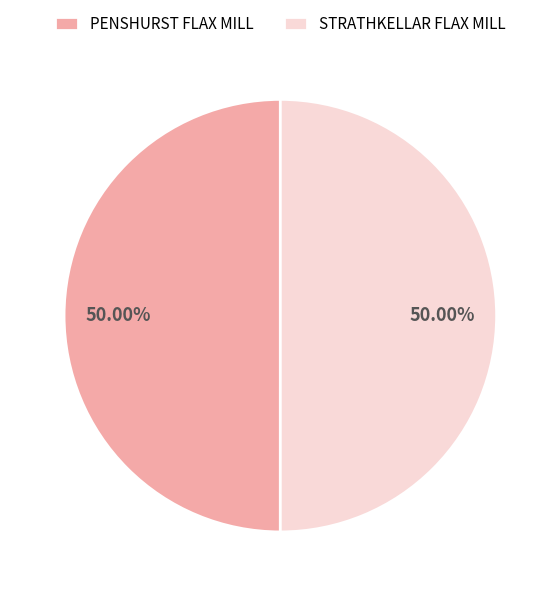

Do PENSHURST FLAX MILL and STRATHKELLAR FLAX MILL together represent more than half of the pie?

Yes